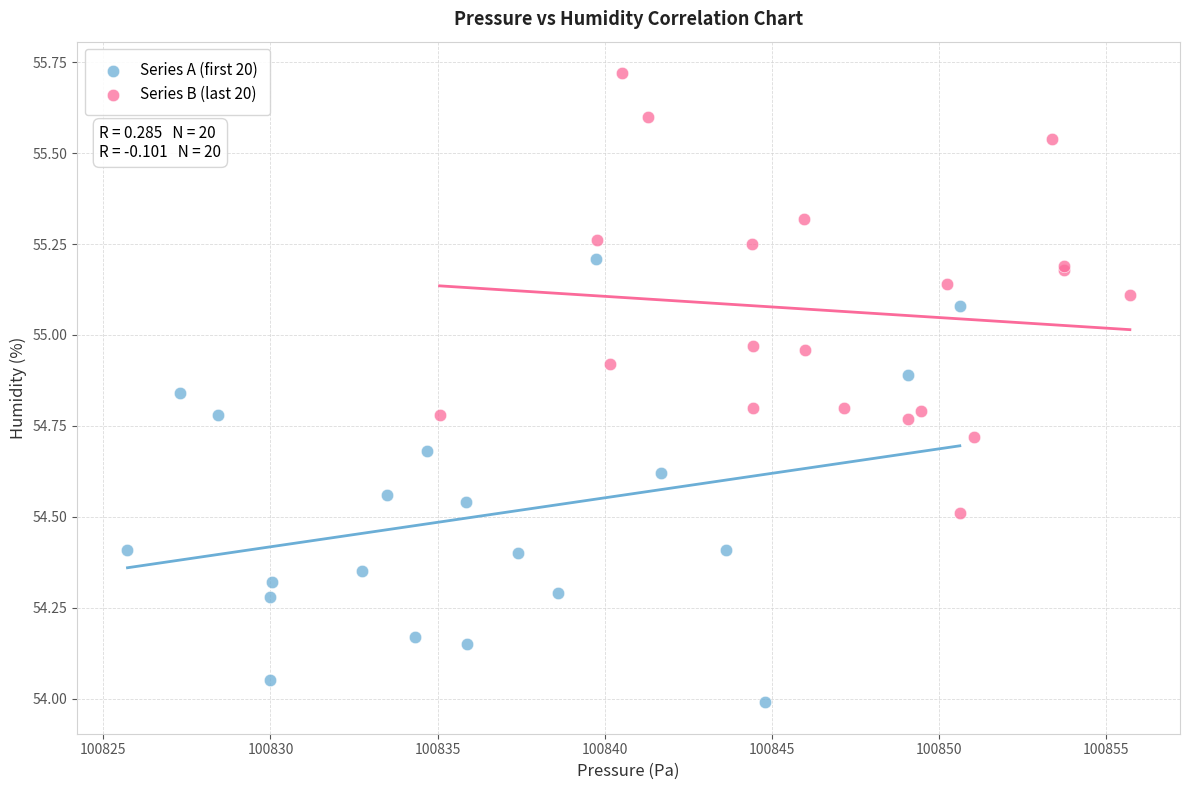

What are all the series names shown in the legend?

Series A (first 20), Series B (last 20)